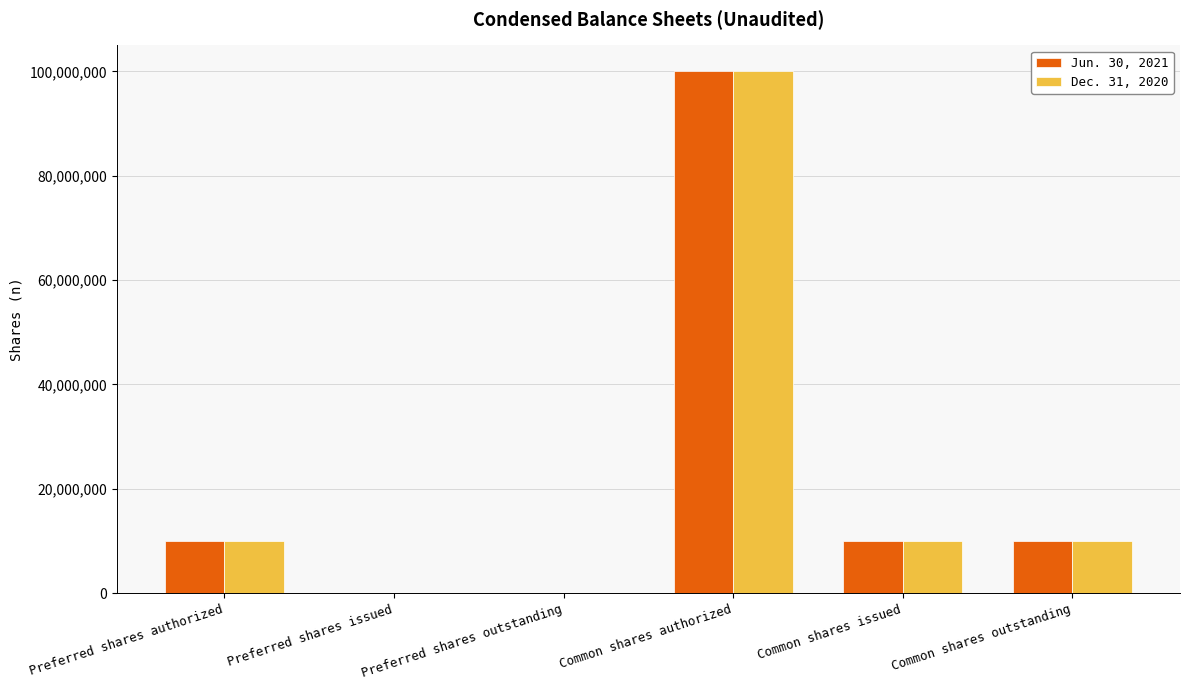

At which label does Dec. 31, 2020 reach its peak?

Common shares authorized